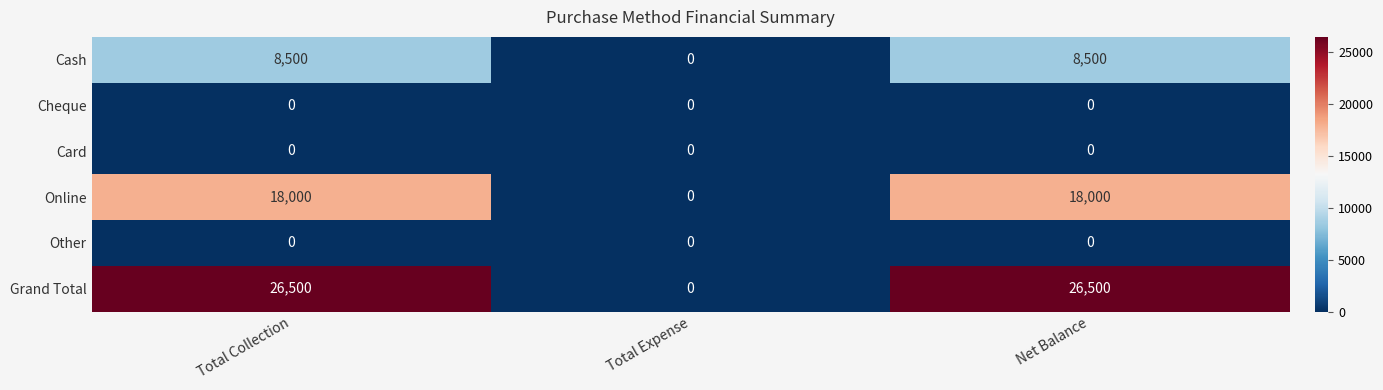

True or false: Cheque has a value of 0 at Total Expense.

True